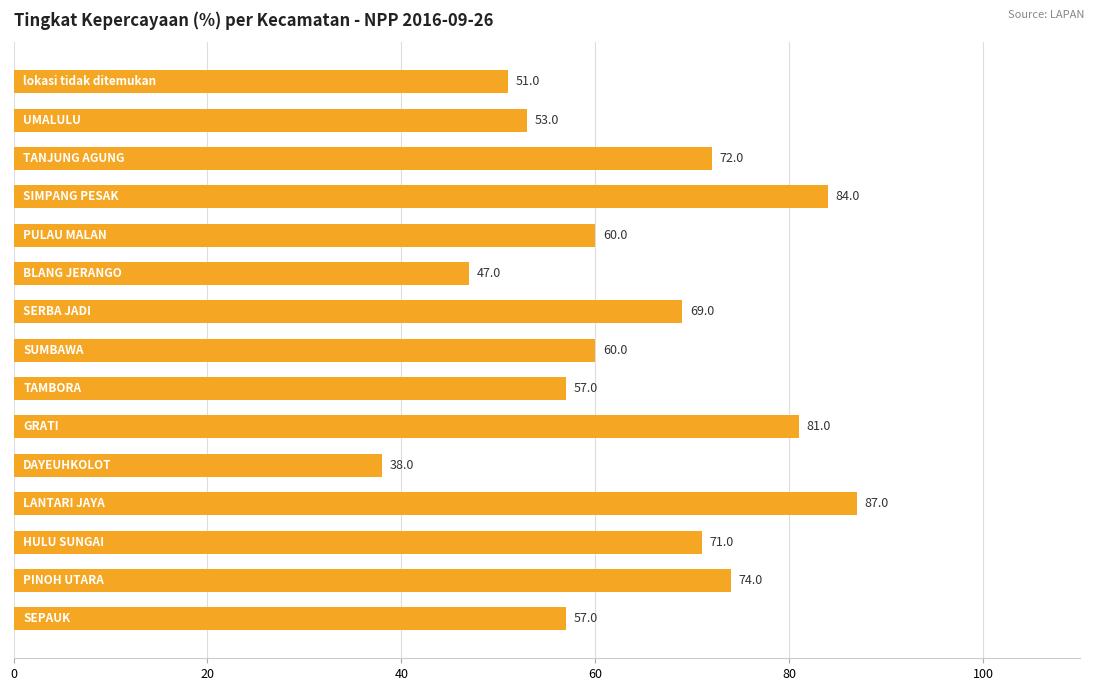

What is the difference between the maximum and minimum values?

49